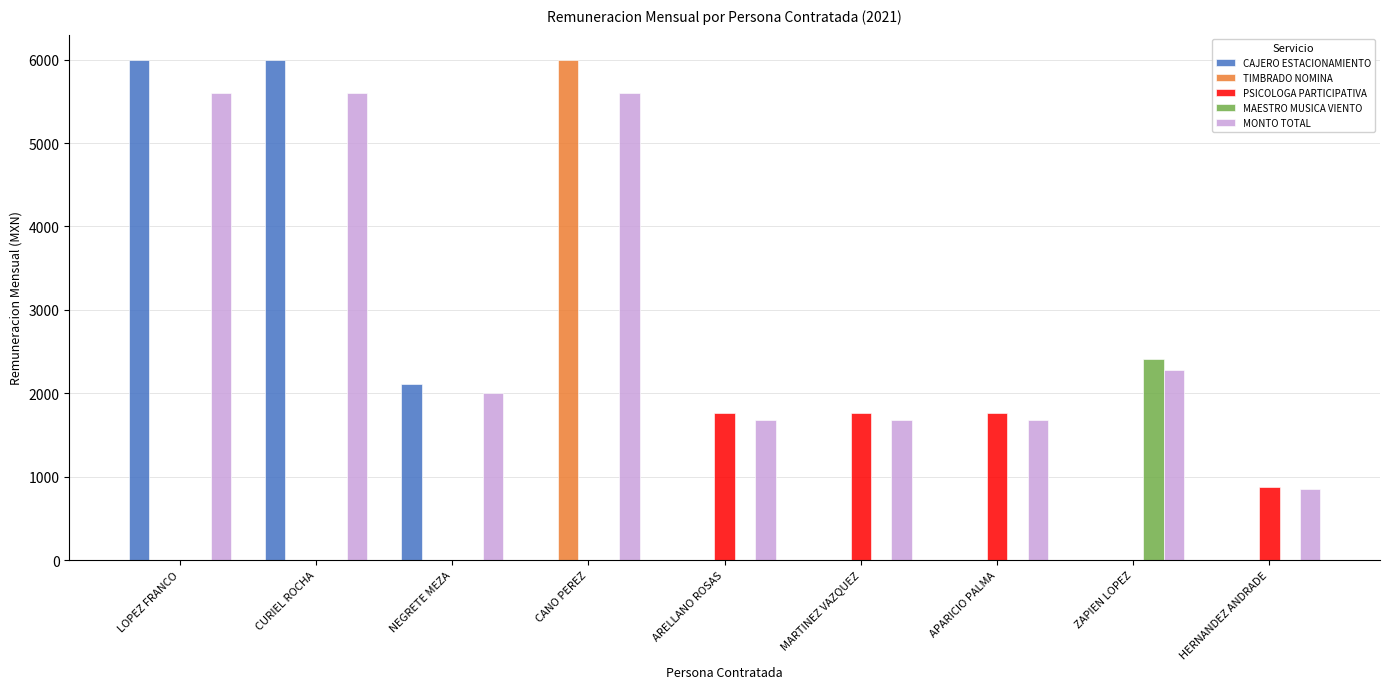

Which series has the largest total across all categories?

MONTO TOTAL